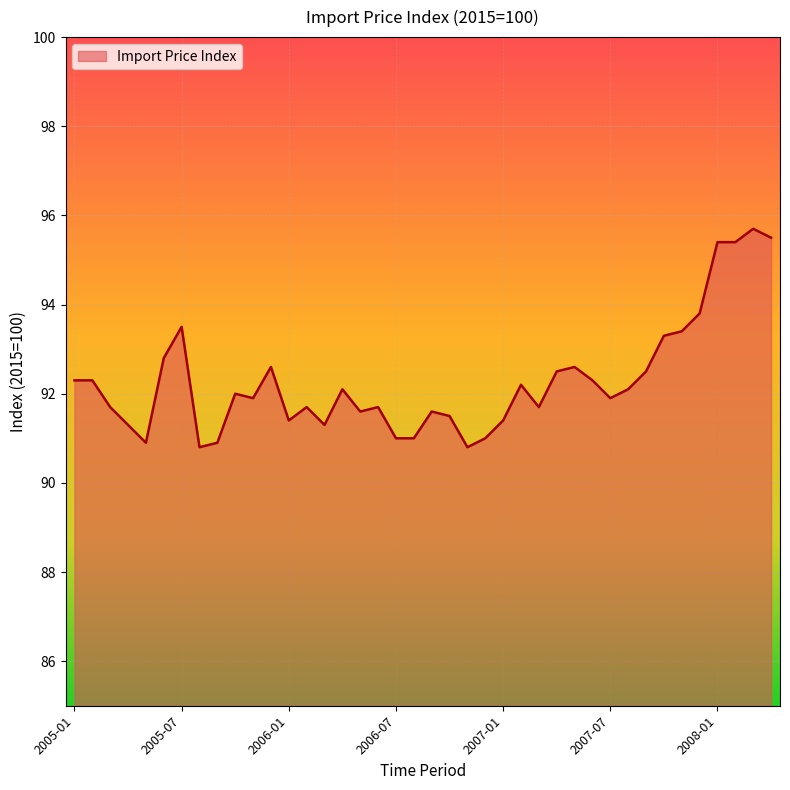

What is the maximum value shown in the chart?

95.7